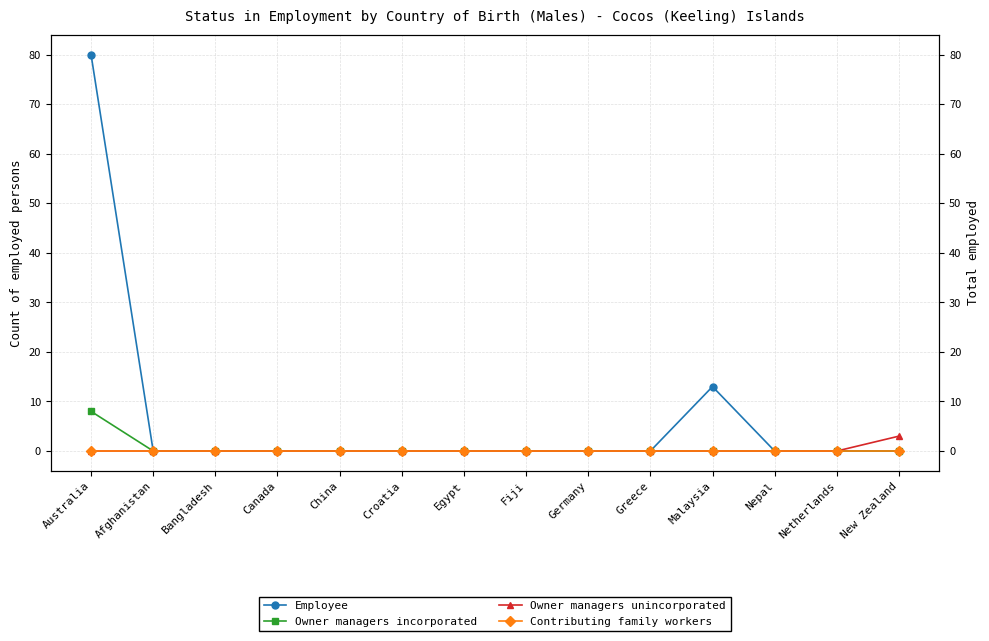

What is the label of the 3rd point from the right?

Nepal